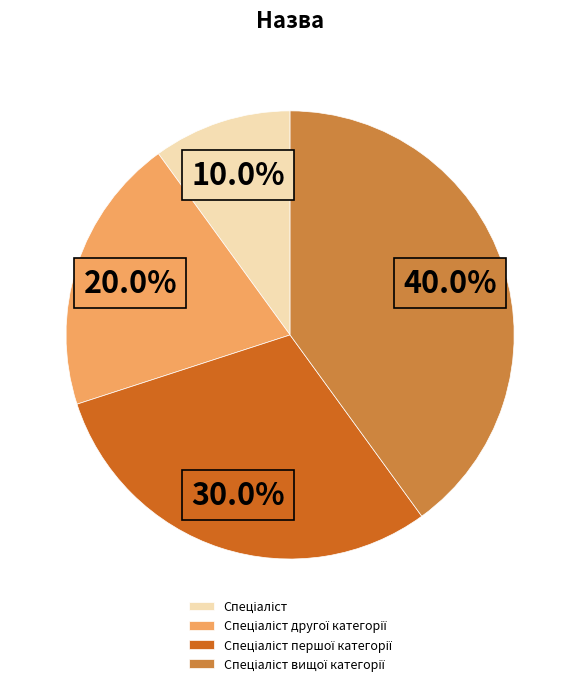

Is there a majority slice in this chart?

No